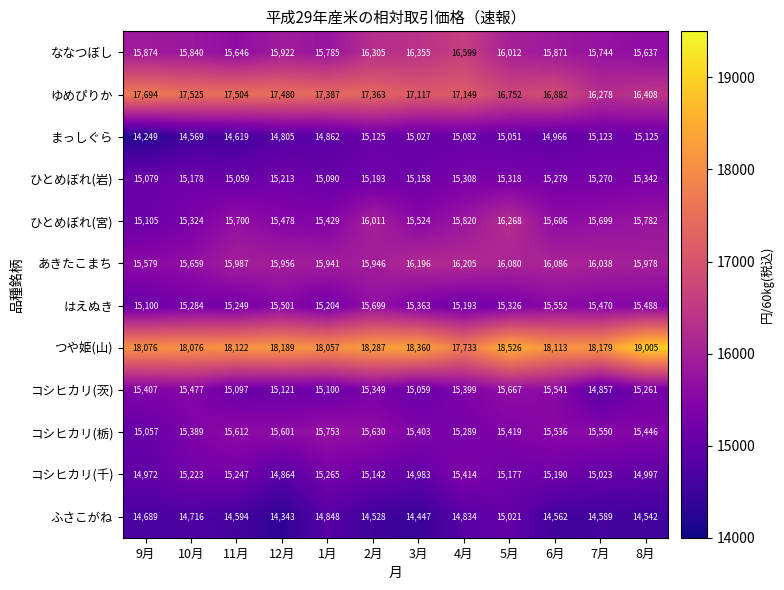

Which label corresponds to the largest value in the chart?

8月